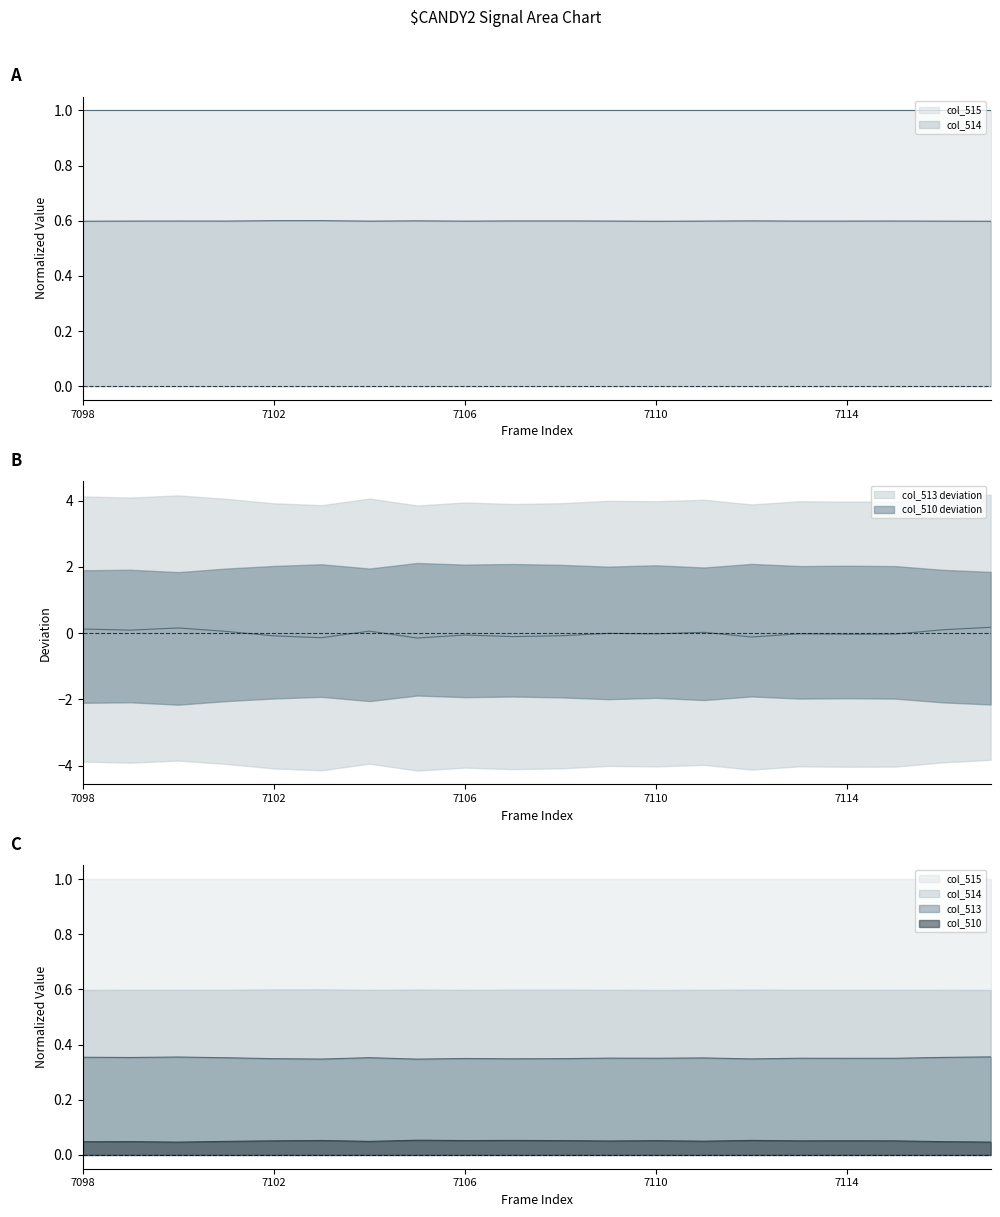

Which category has the lowest value in the col_510 series?

7100